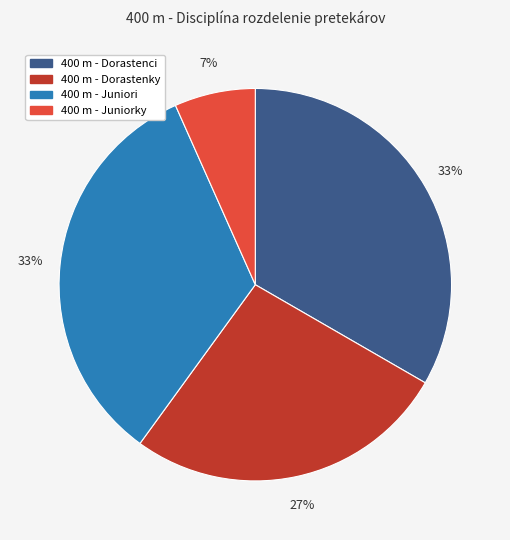

Combined, do 400 m - Dorastenci and 400 m - Dorastenky account for over 50%?

Yes